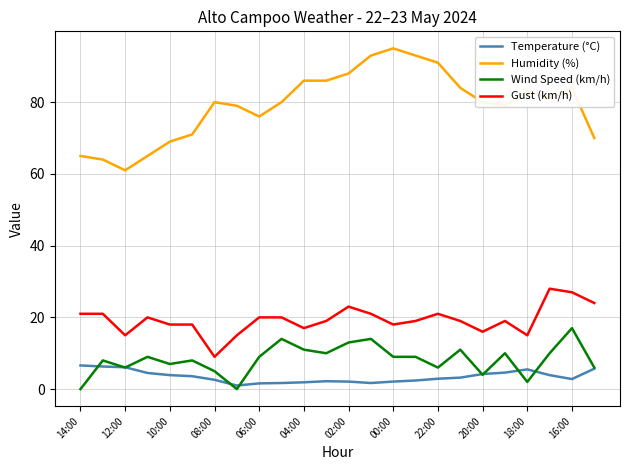

List the series in order of their peak value, lowest first.

Temperature (°C), Wind Speed (km/h), Gust (km/h), Humidity (%)